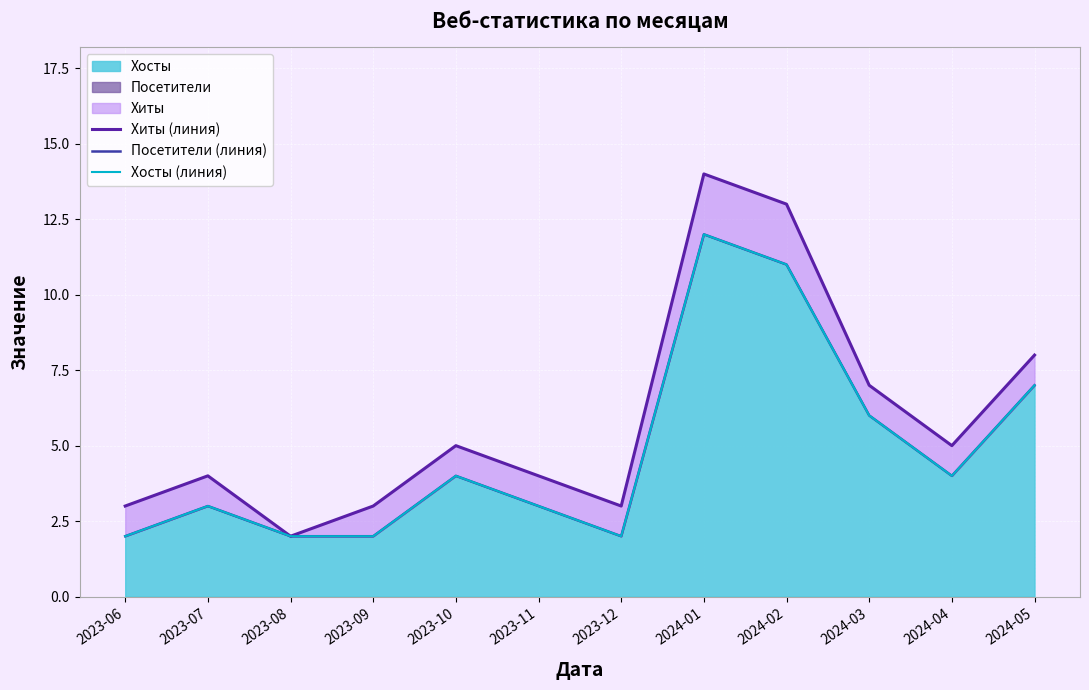

What is the label of the 12th point from the left?

2024-05